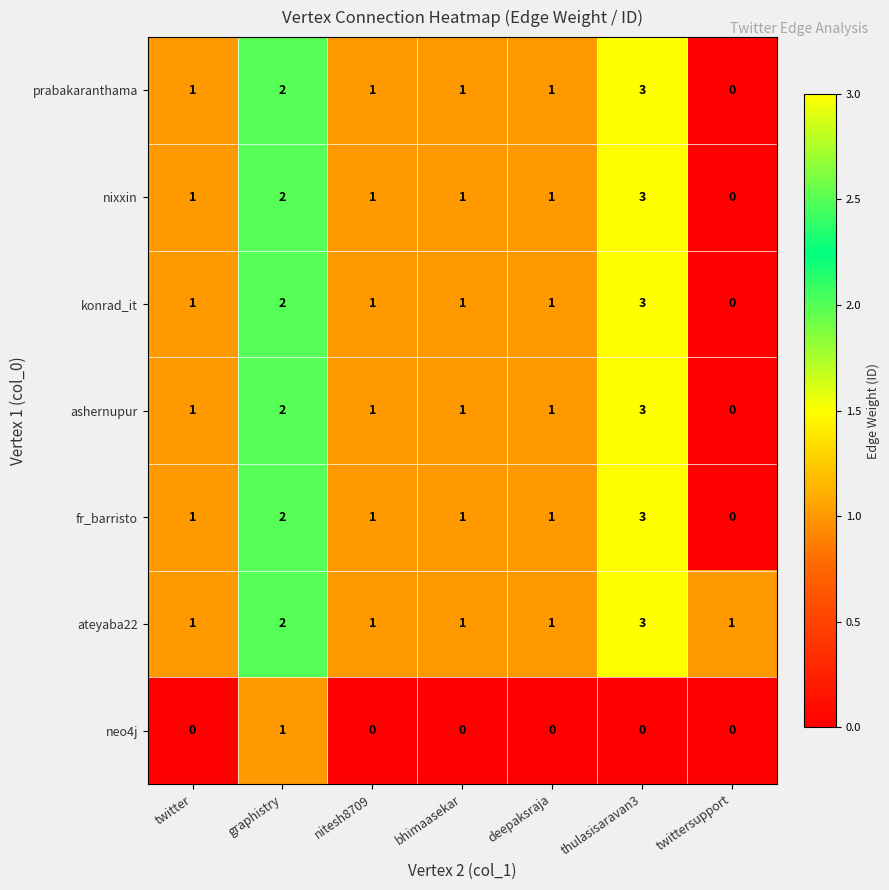

Which category has the highest value across all series?

thulasisaravan3